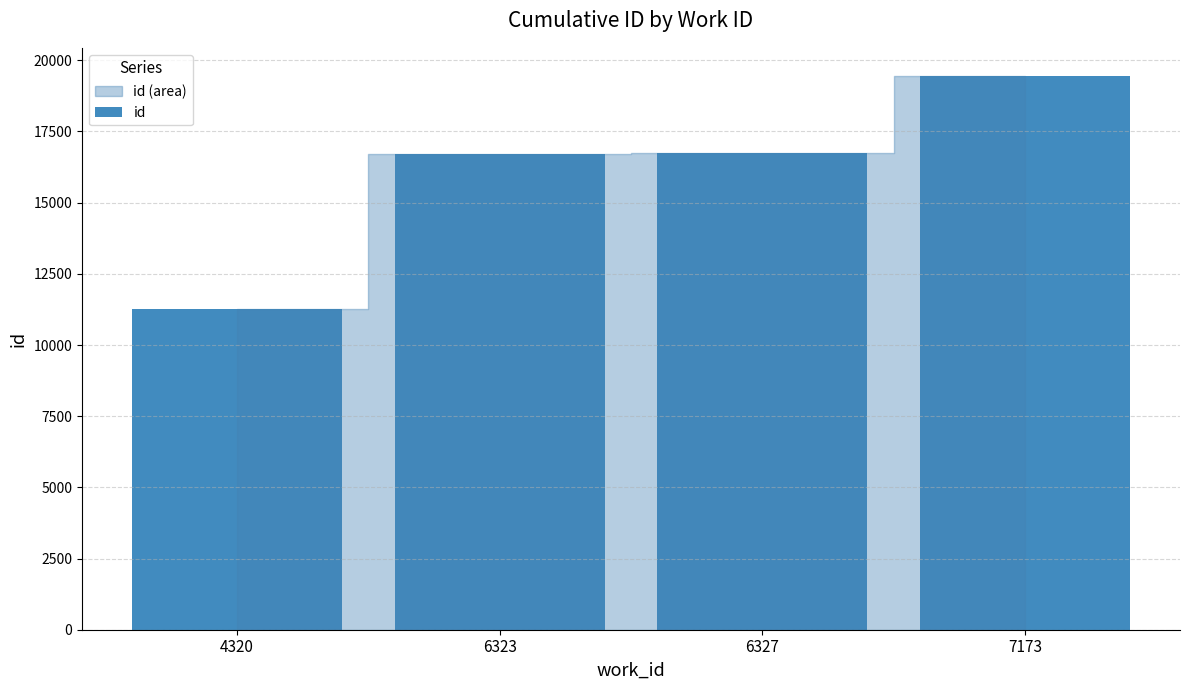

True or false: the data shows 10364 at 7173.

False